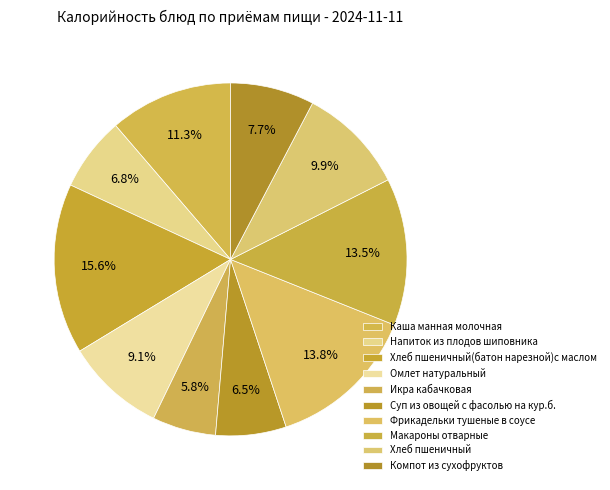

Count the number of slices in the pie.

10